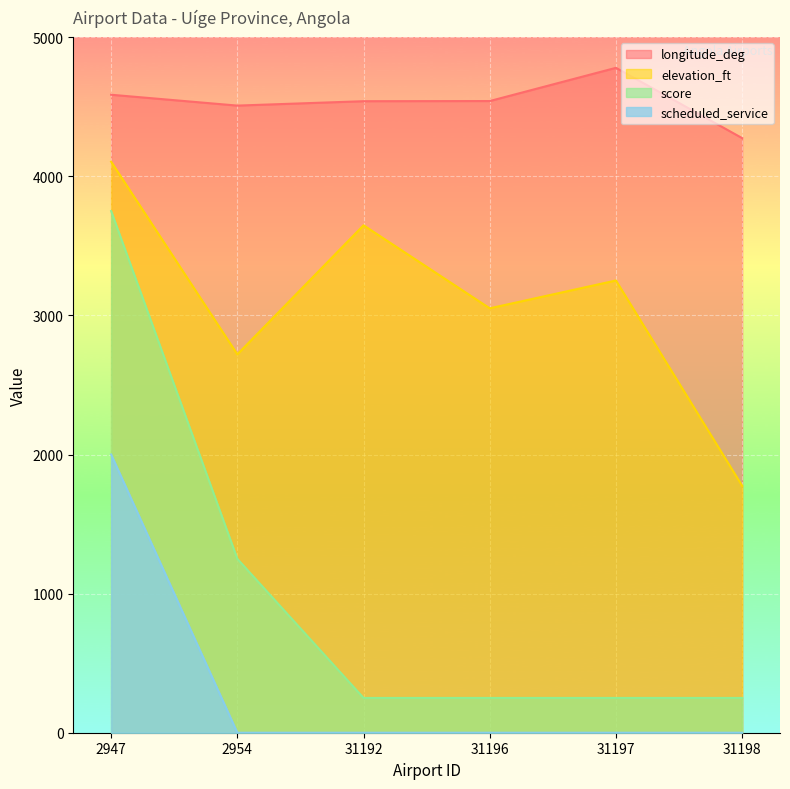

True or false: score and scheduled_service intersect in this chart.

False